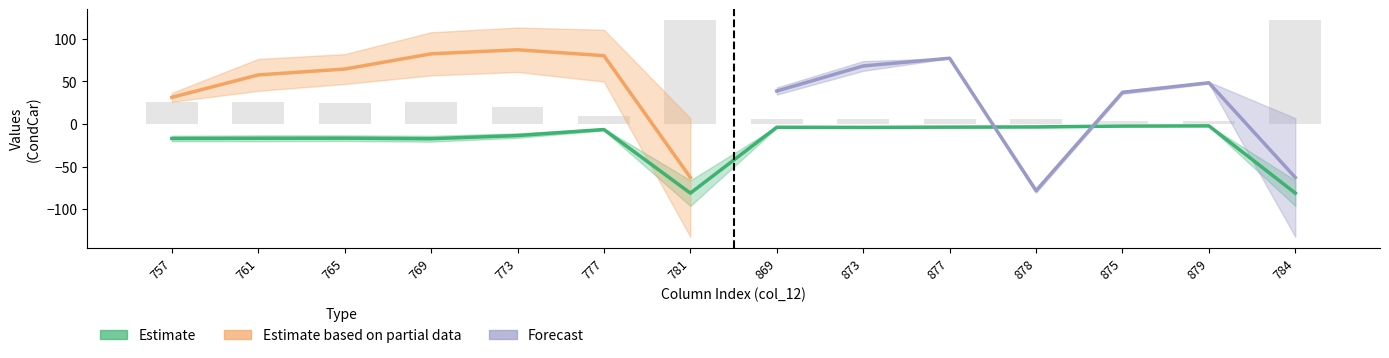

What is the label of the 12th bar from the left?

875